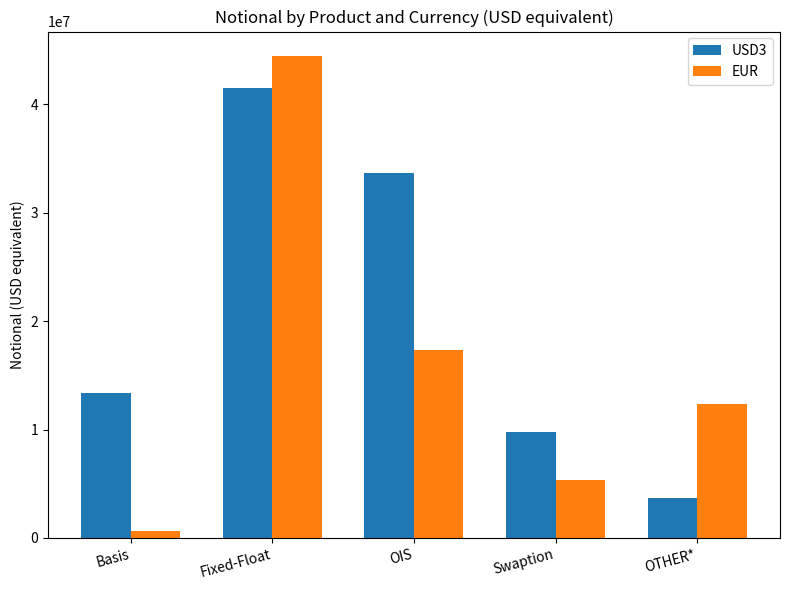

True or false: EUR has a value of 22929330 at OIS.

False